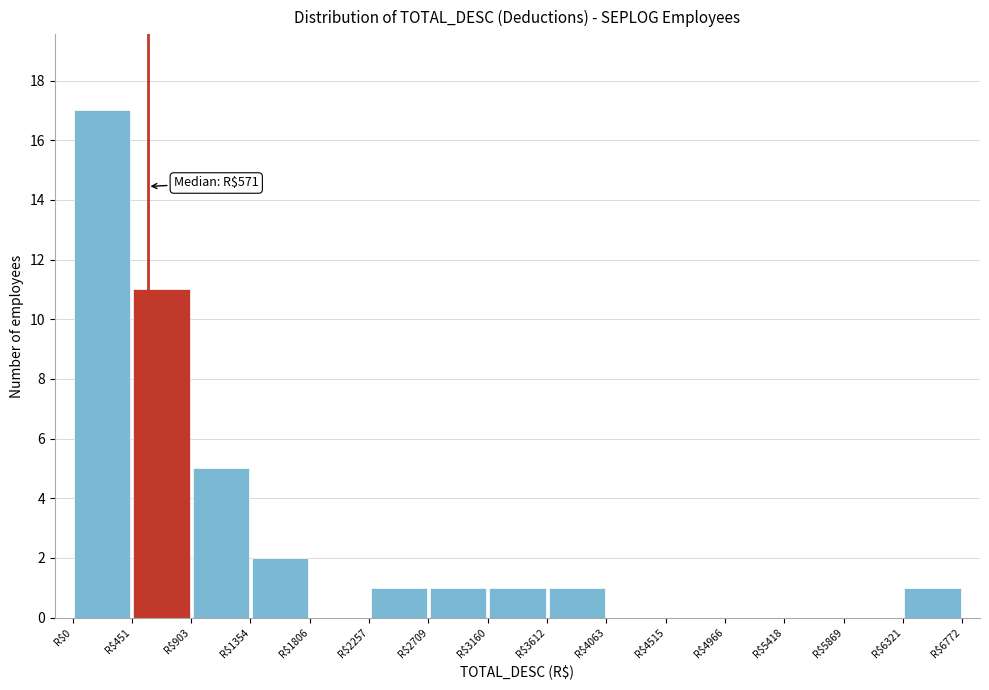

Over which range of the x-axis is the bar tallest?

0 to 450